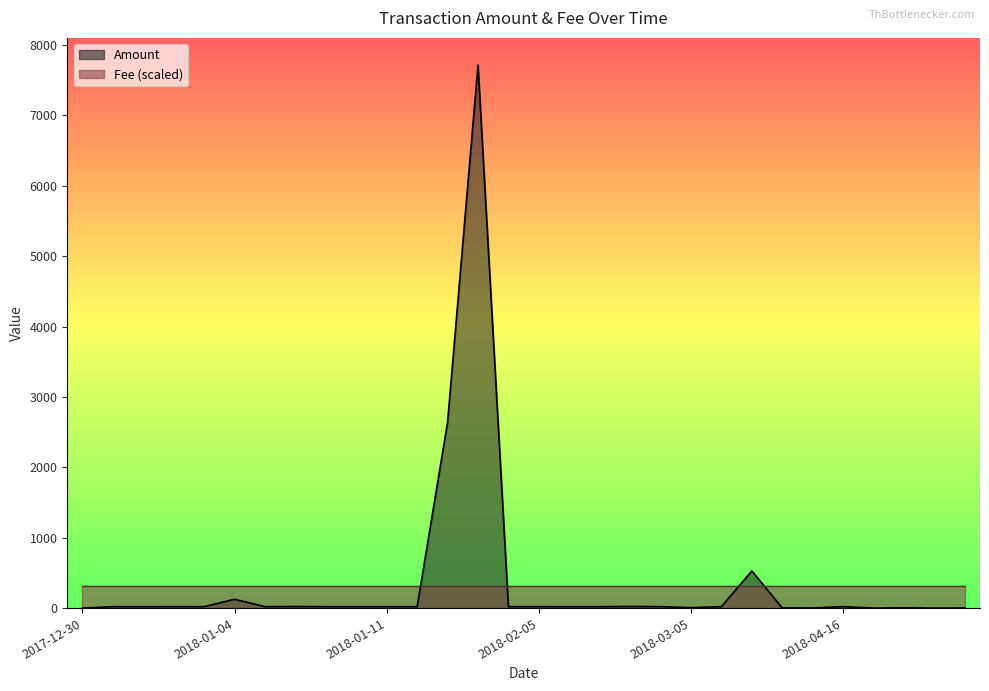

Which series has the largest range (max minus min)?

Amount line